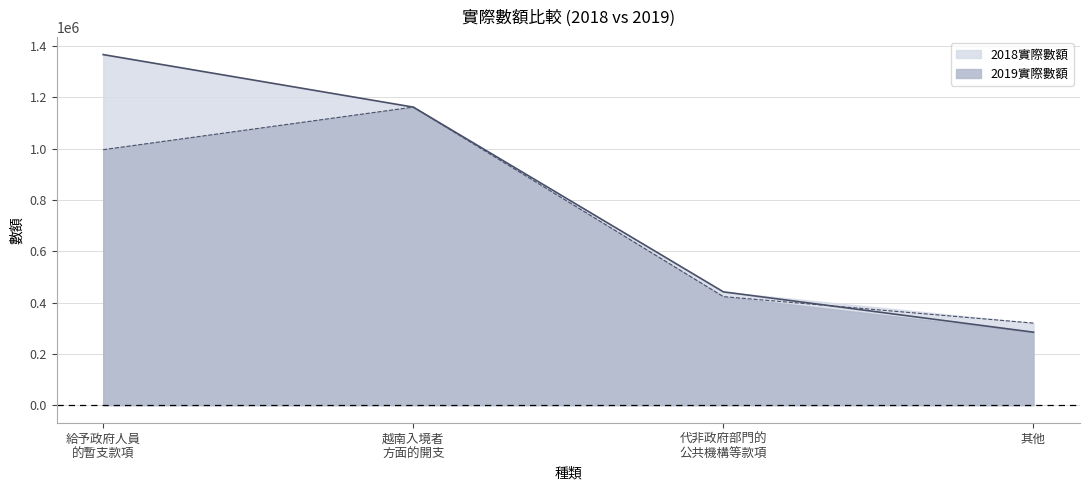

Which series has the largest range (max minus min)?

2018實際數額